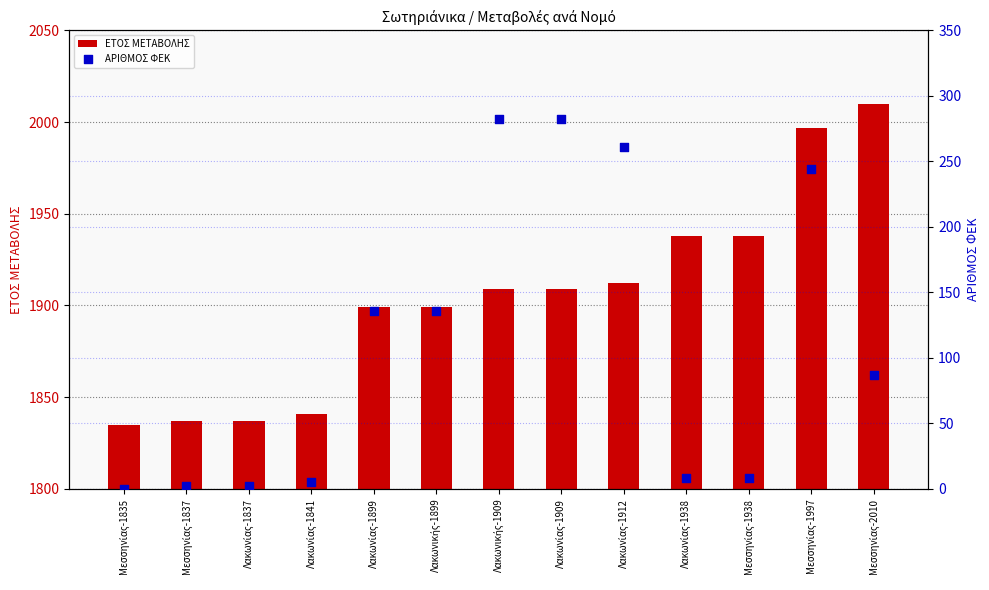

At how many categories does at least one series exceed 1229?

13